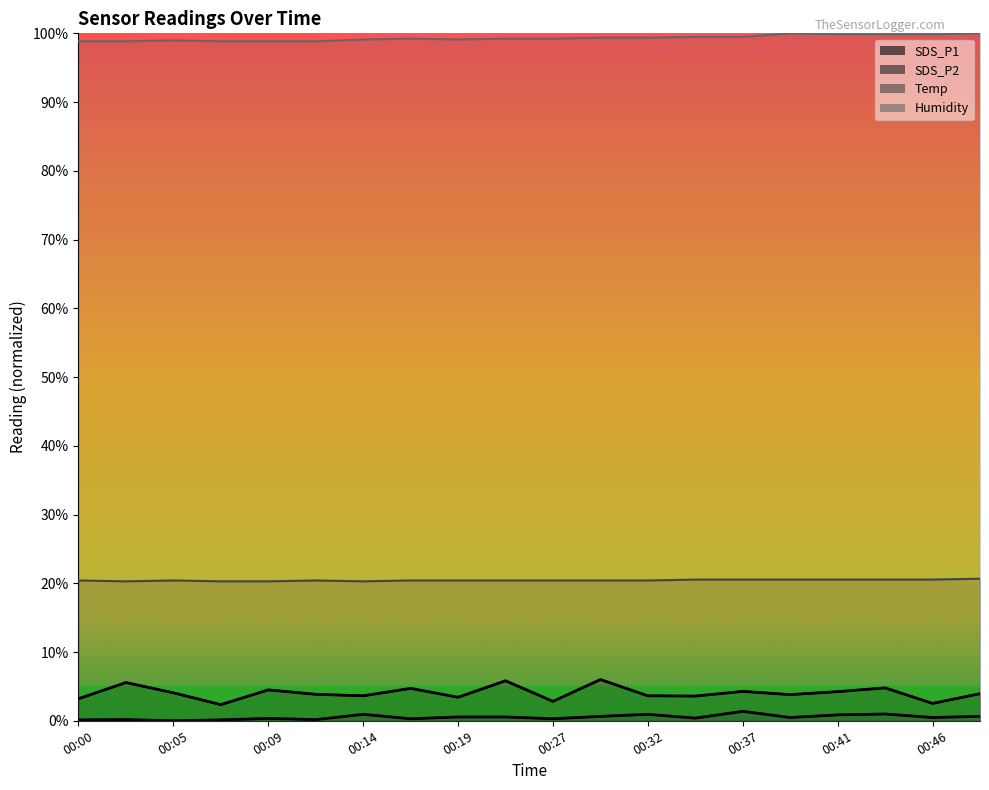

Reading right to left, extract all data points from this chart.

SDS_P1: 3.9	2.5	4.8	4.2	3.8	4.3	3.6	3.6	6.0	2.8	5.8	3.4	4.7	3.6	3.9	4.5	2.3	4.1	5.6	3.2
SDS_P2: 0.6	0.5	1.0	0.9	0.5	1.4	0.4	0.9	0.6	0.3	0.6	0.6	0.3	0.9	0.2	0.3	0.1	0.0	0.2	0.1
Temp: 20.7	20.5	20.5	20.5	20.5	20.5	20.5	20.4	20.4	20.4	20.4	20.4	20.4	20.3	20.4	20.3	20.3	20.4	20.3	20.4
Humidity: 100.0	99.9	99.9	99.9	100.0	99.5	99.5	99.4	99.4	99.2	99.2	99.1	99.2	99.1	98.8	98.8	98.8	99.0	98.8	98.8